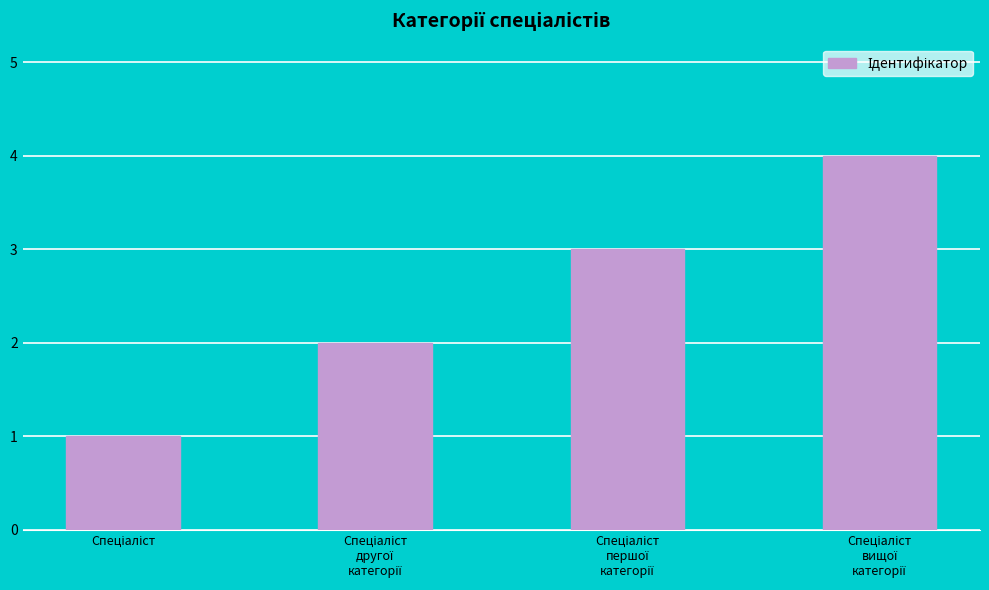

Are the bars horizontal?

No